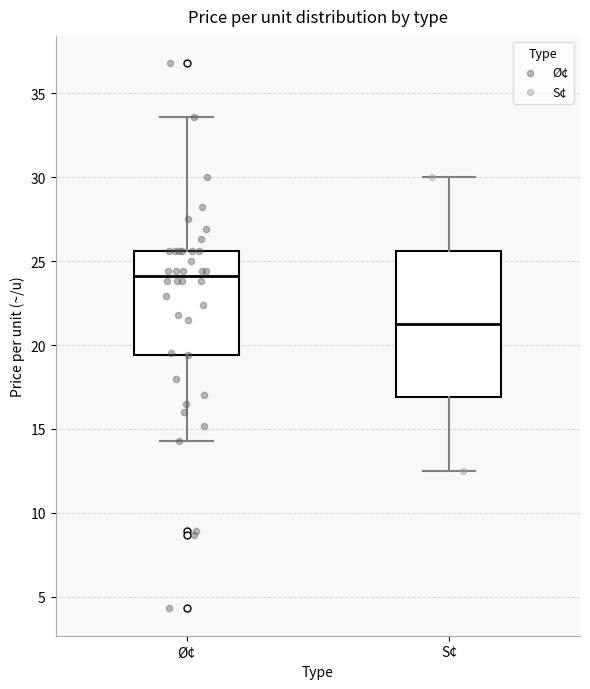

Reading left to right, read every box against the y-axis: the position of its median line, the range the box covers, and the ends of its whiskers. The values are not printed on the chart, so give them approximately, as read against the axis.

Ø¢: median 24.0, box 19.5 to 25.5, whiskers 14.5 to 33.5
S¢: median 21.5, box 17.0 to 25.5, whiskers 12.5 to 30.0